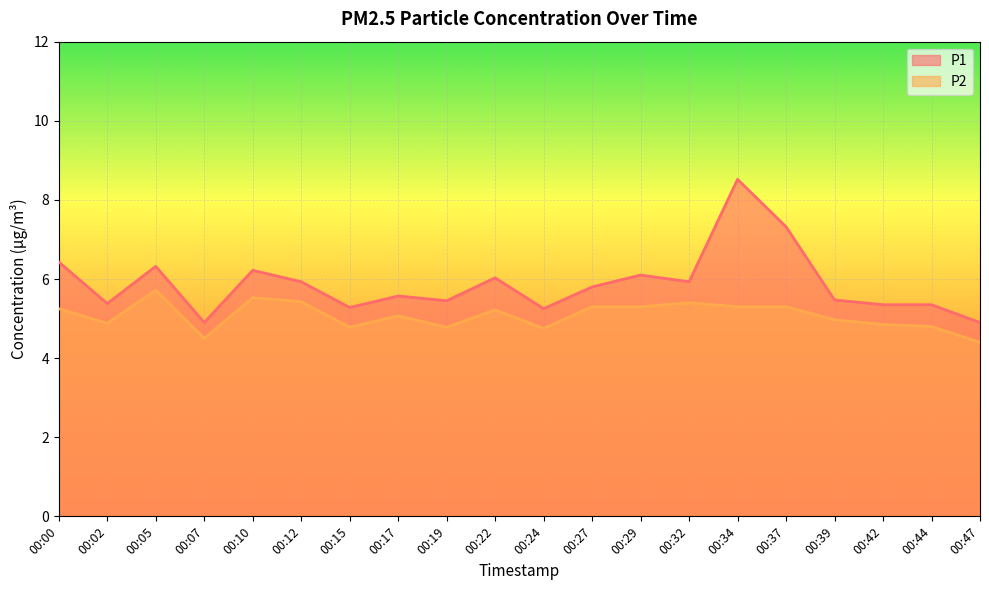

How many values in the P1 series are below 5?

2